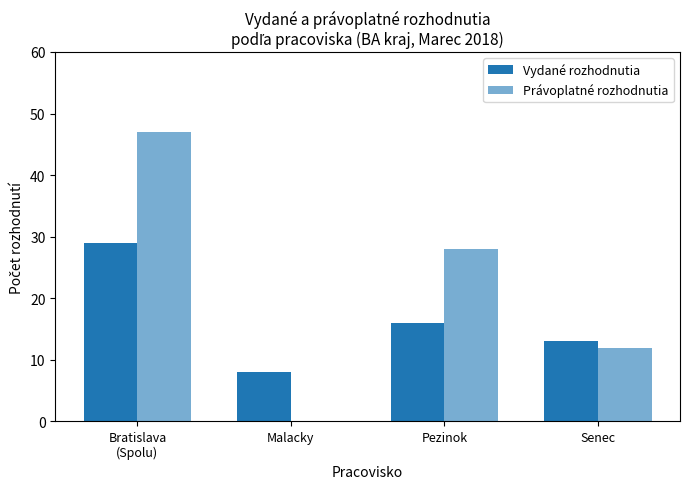

Rank the series by their average value, from lowest to highest.

Vydané rozhodnutia, Právoplatné rozhodnutia